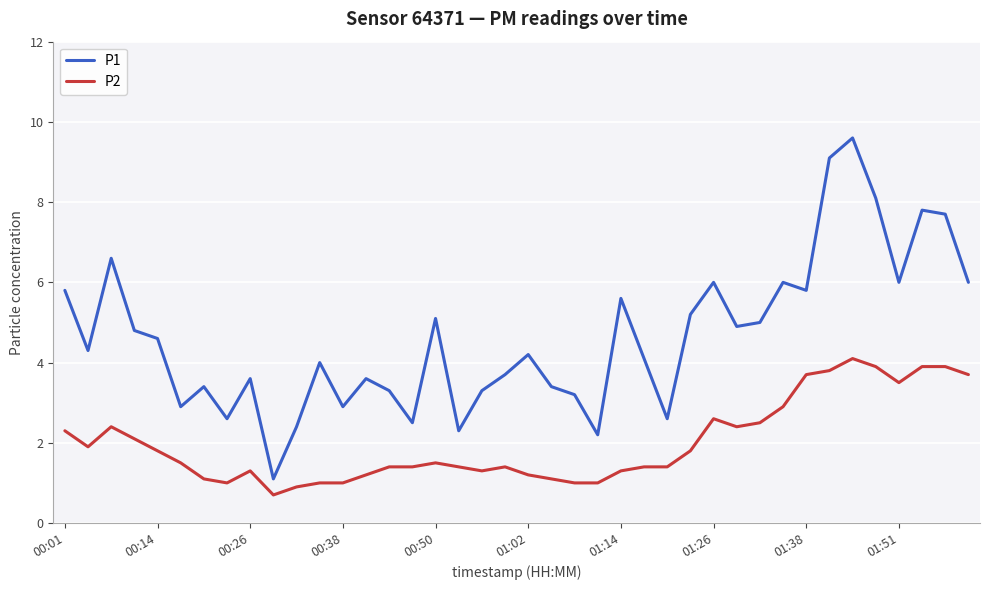

List the series in order of their peak value, lowest first.

P2, P1